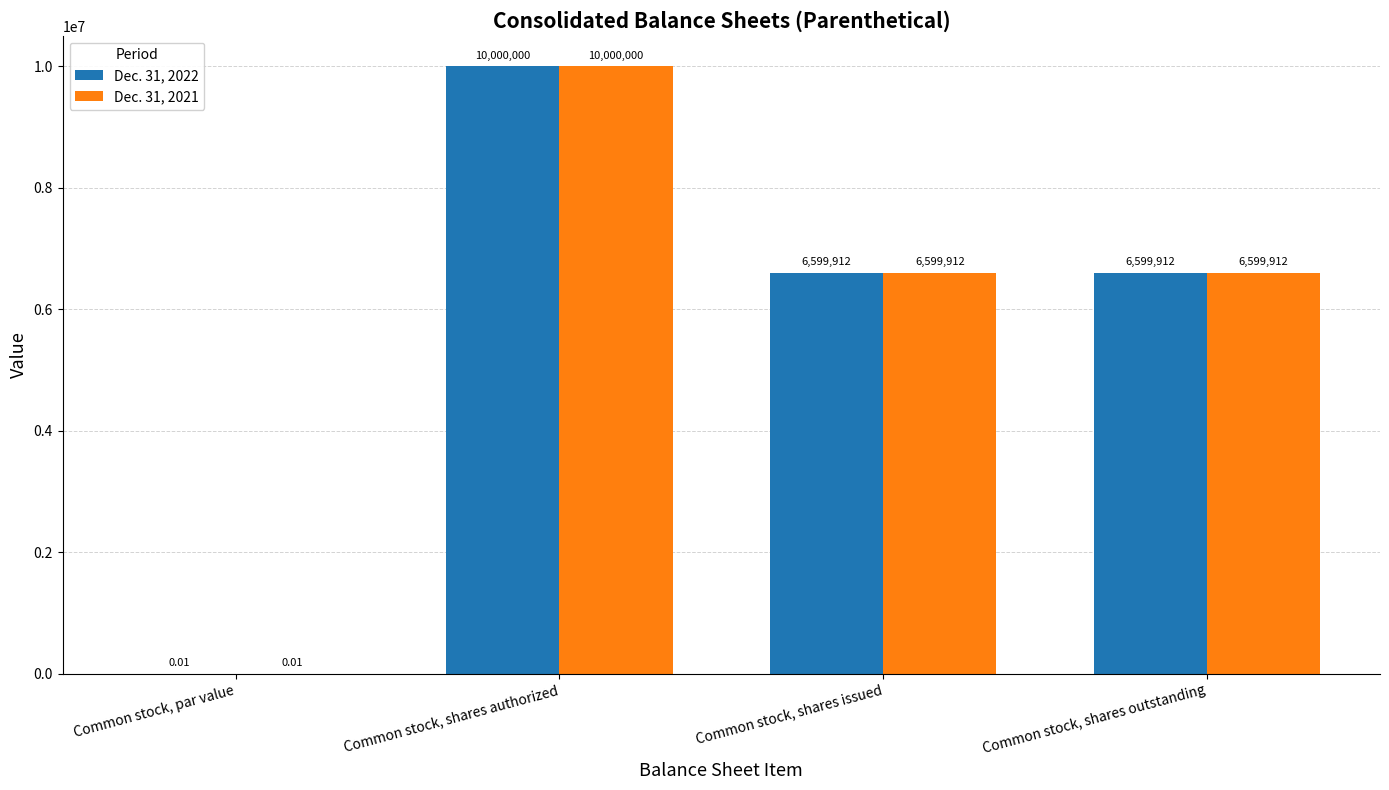

At which category does the chart reach its peak across all series?

Common stock, shares authorized